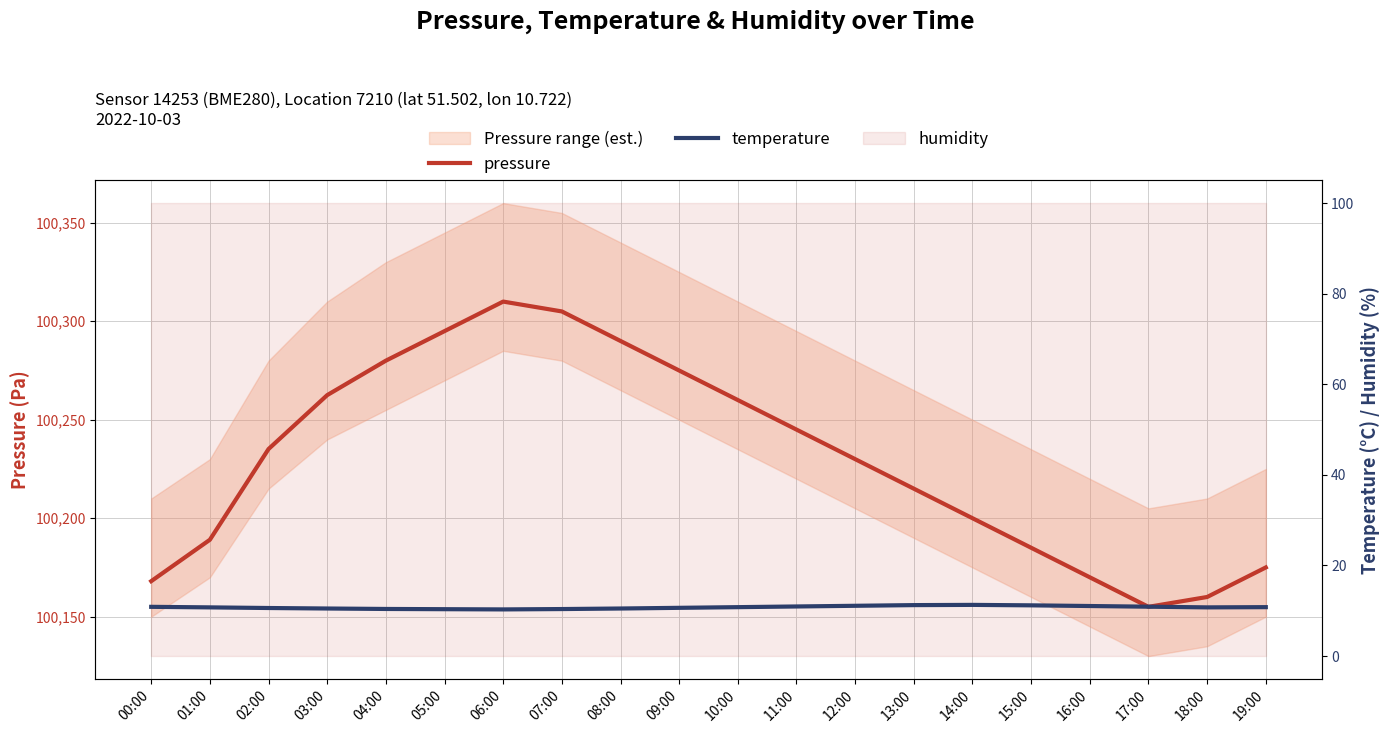

What is the approximate value of temperature at 00:00?

10.9